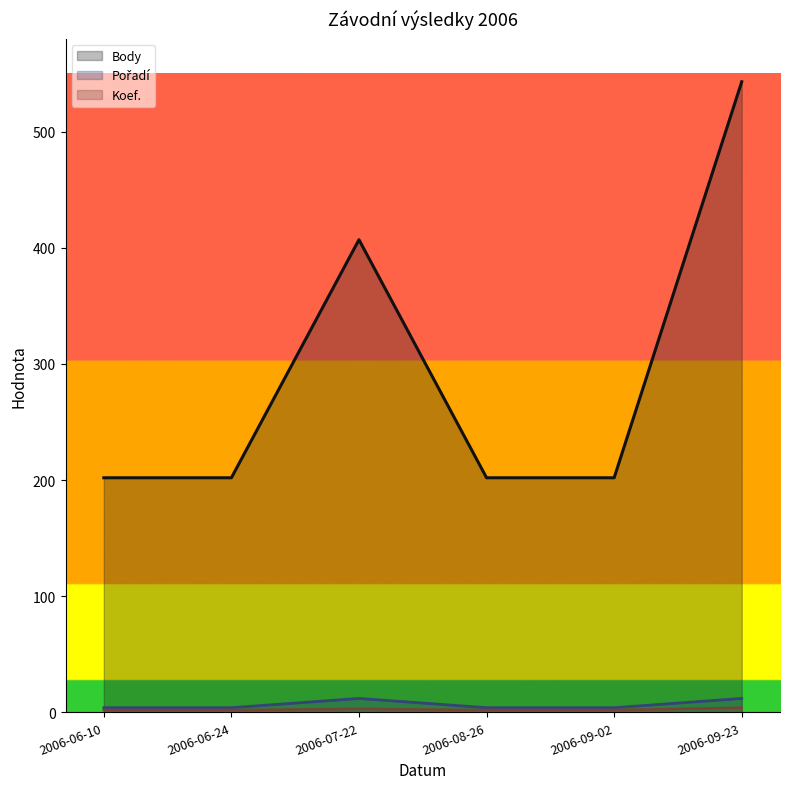

In Pořadí, how many points are higher than both neighbors (excluding endpoints)?

1